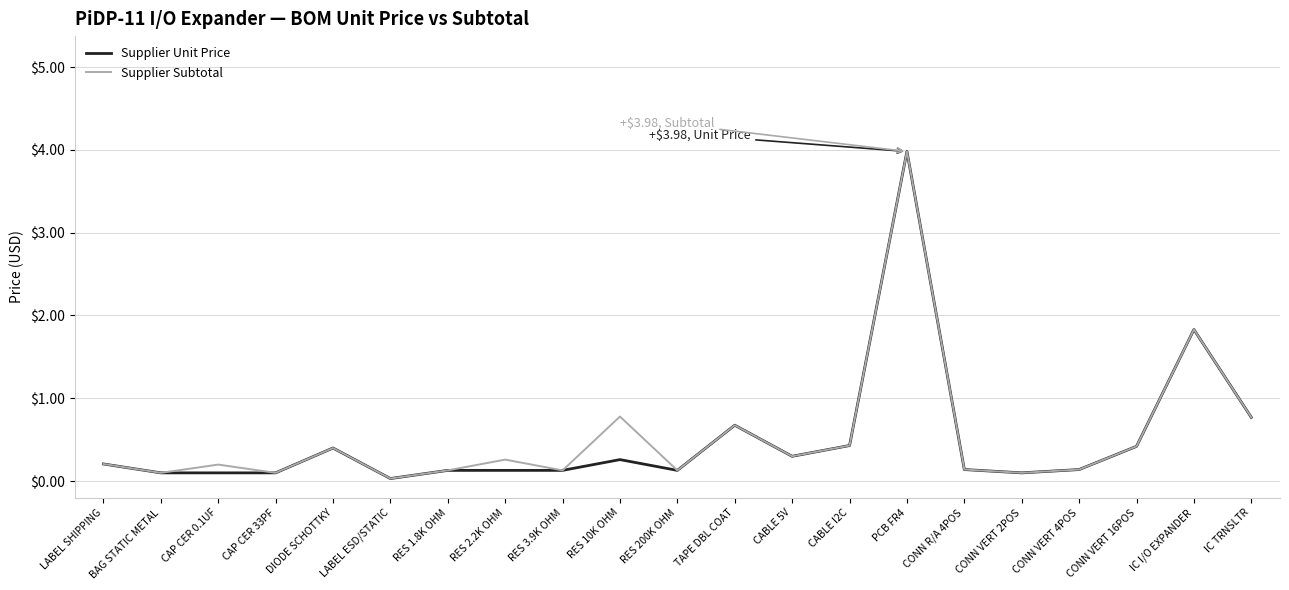

Is it true that Supplier Subtotal equals 0.4 at LABEL SHIPPING?

False